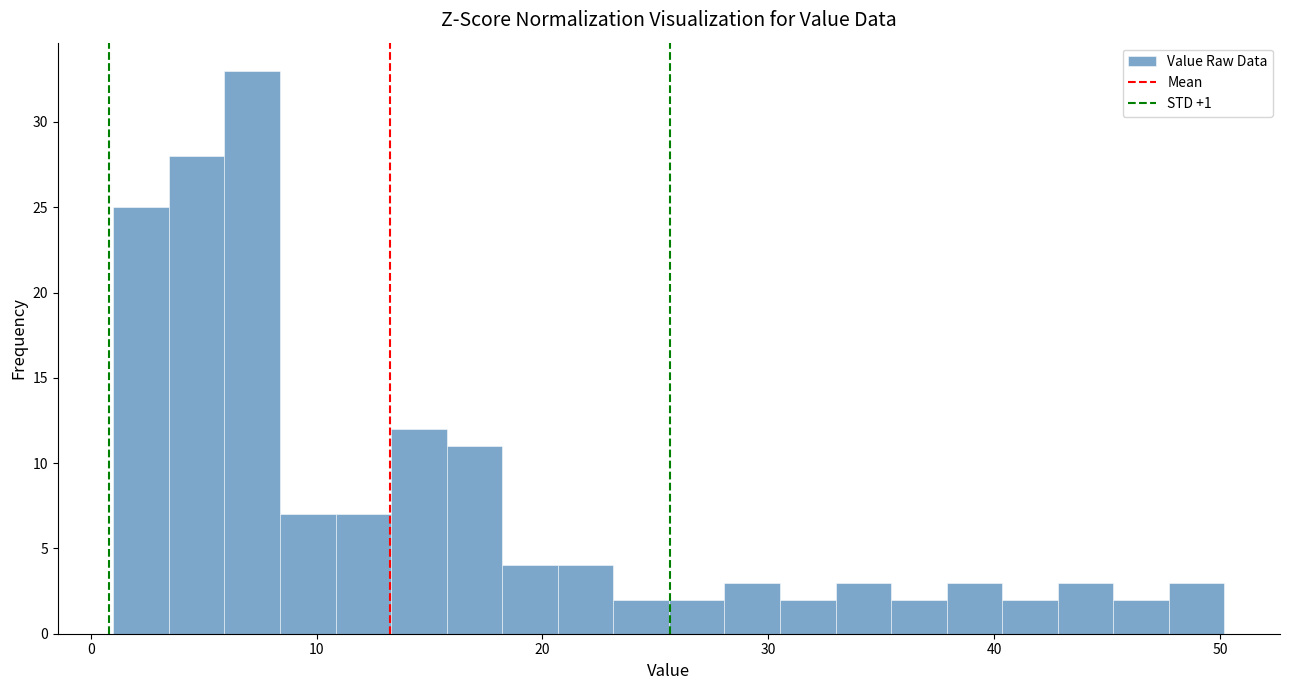

Around what value on the x-axis is the tallest bar? Give the approximate position of its centre, as read against the axis.

7